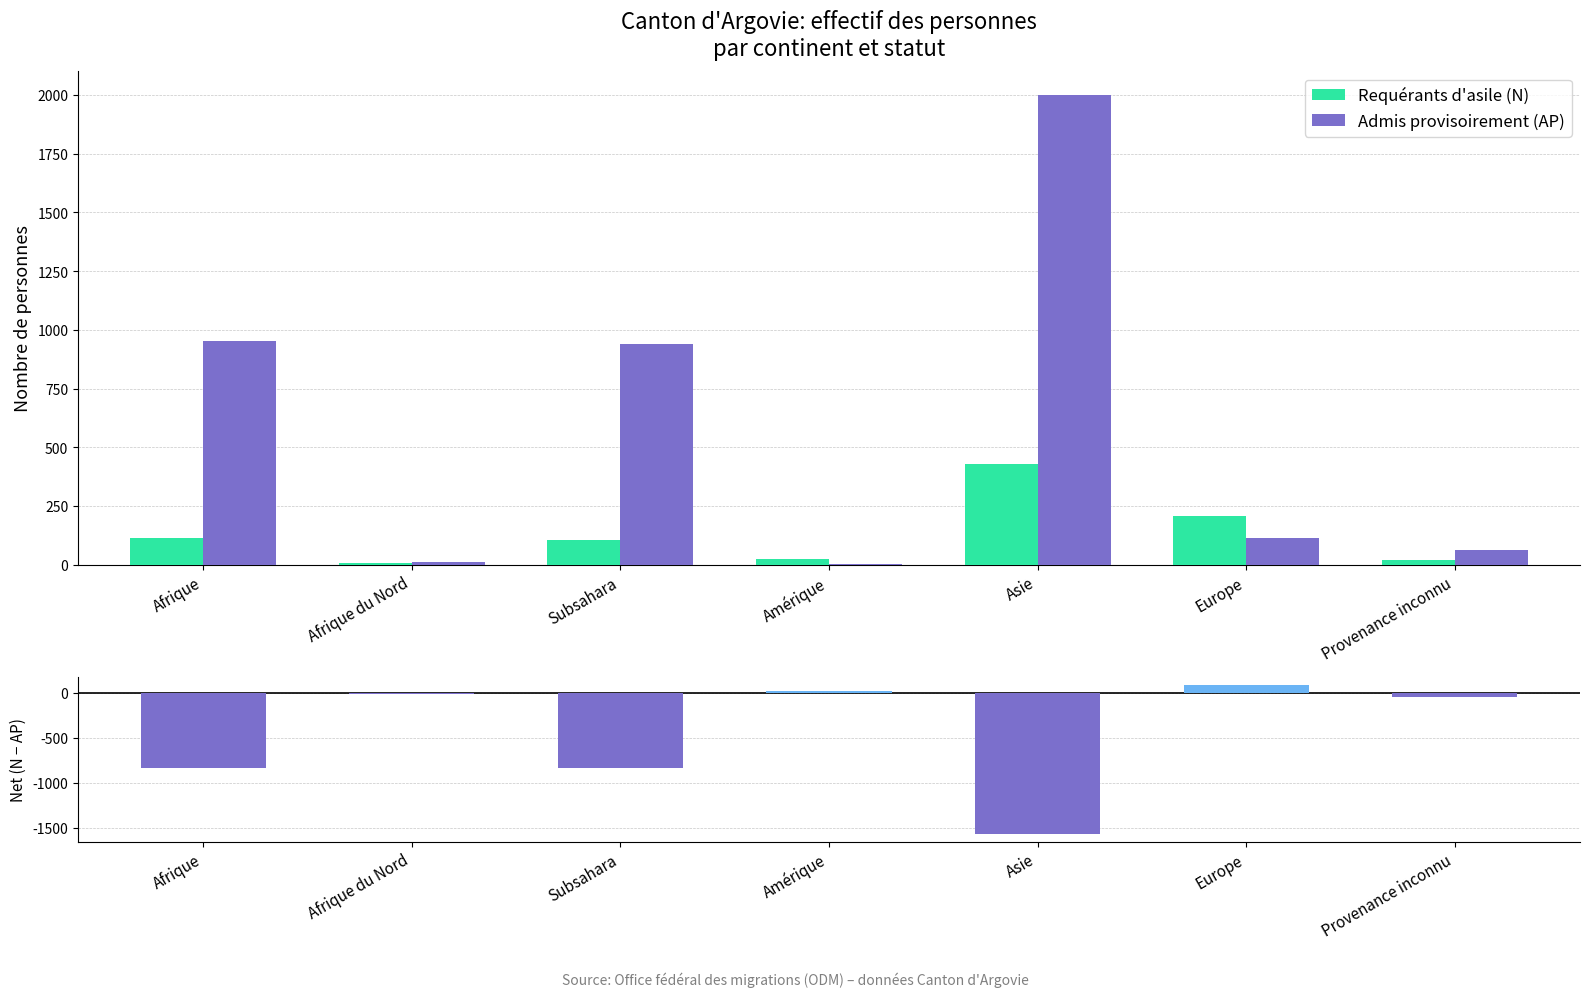

Which series has the widest spread of values?

Admis provisoirement (AP)